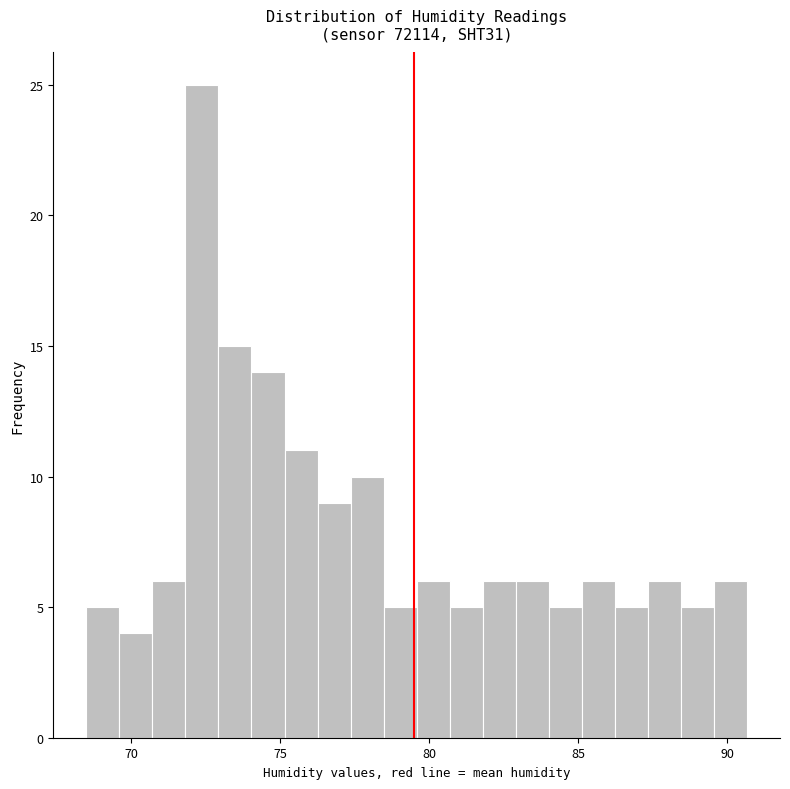

Around what value on the x-axis is the tallest bar? Give the approximate position of its centre, as read against the axis.

72.5